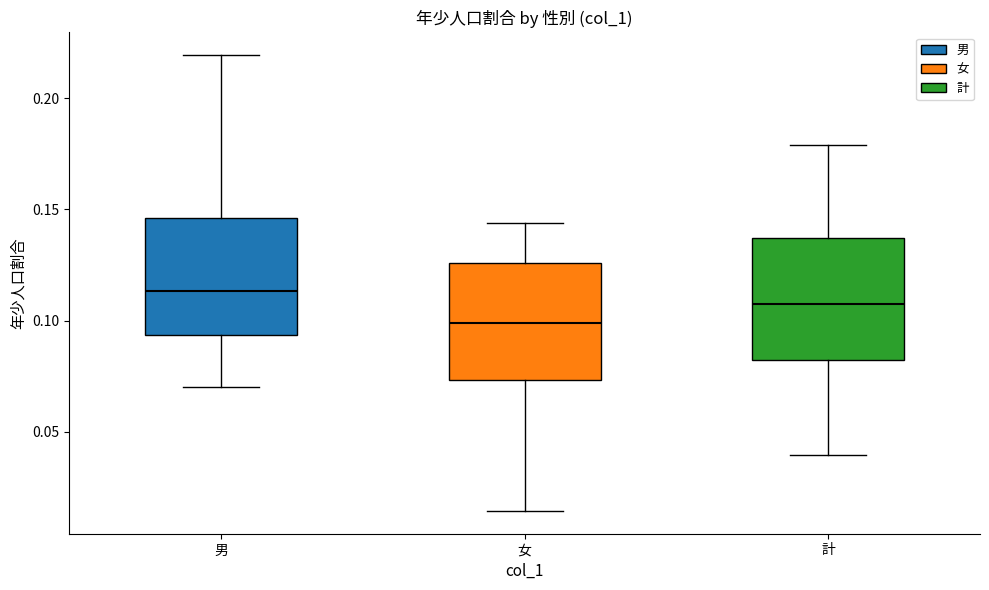

Reading left to right, read every box against the y-axis: the position of its median line, the range the box covers, and the ends of its whiskers. The values are not printed on the chart, so give them approximately, as read against the axis.

男: median 0.115, box 0.095 to 0.145, whiskers 0.070 to 0.220
女: median 0.100, box 0.075 to 0.125, whiskers 0.015 to 0.145
計: median 0.110, box 0.080 to 0.135, whiskers 0.040 to 0.180